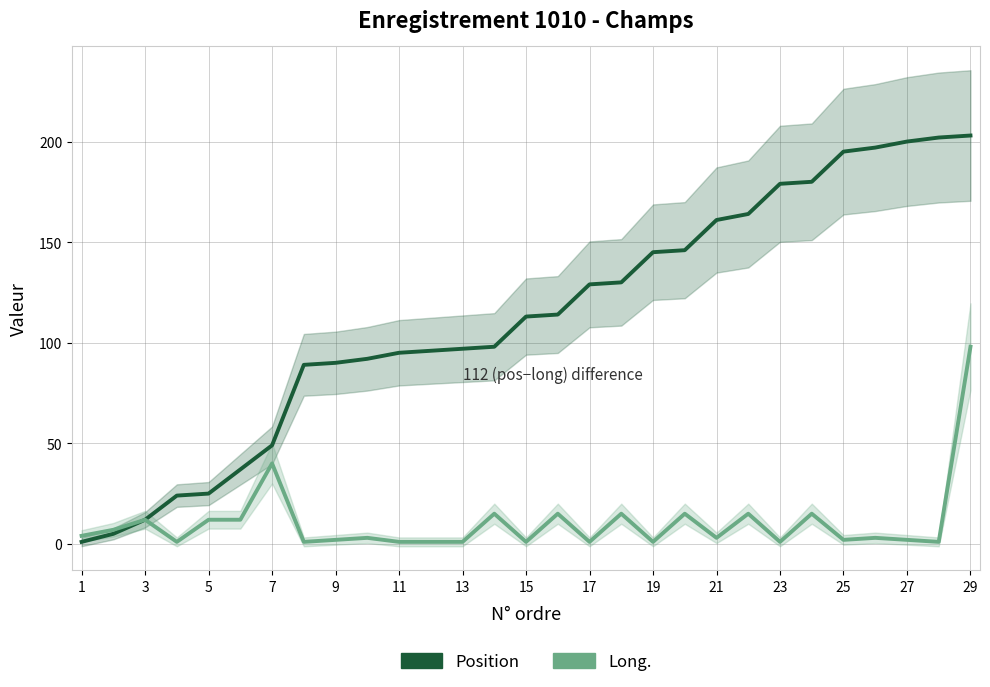

True or false: Position and Long. cross at least once.

False